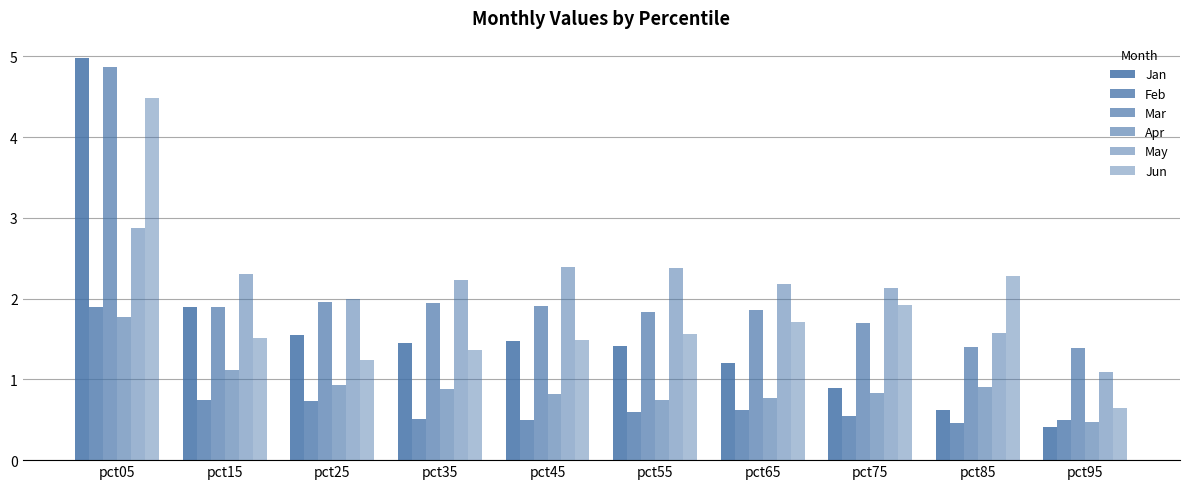

What is the value of the Feb bar at the 10th from the left?

0.5